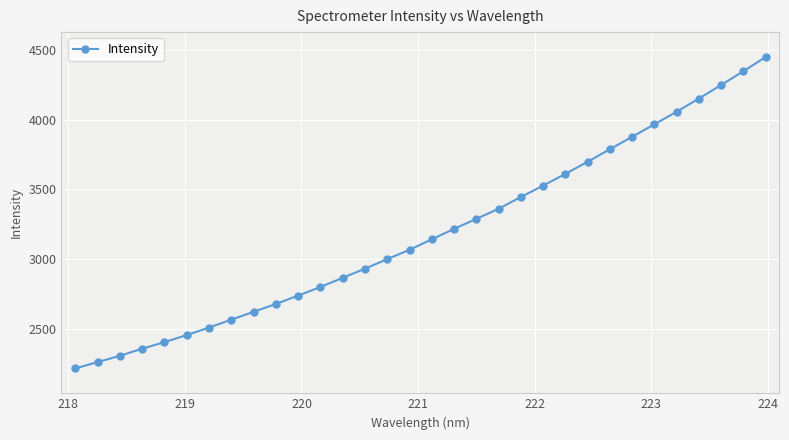

How many series are shown in this chart?

1